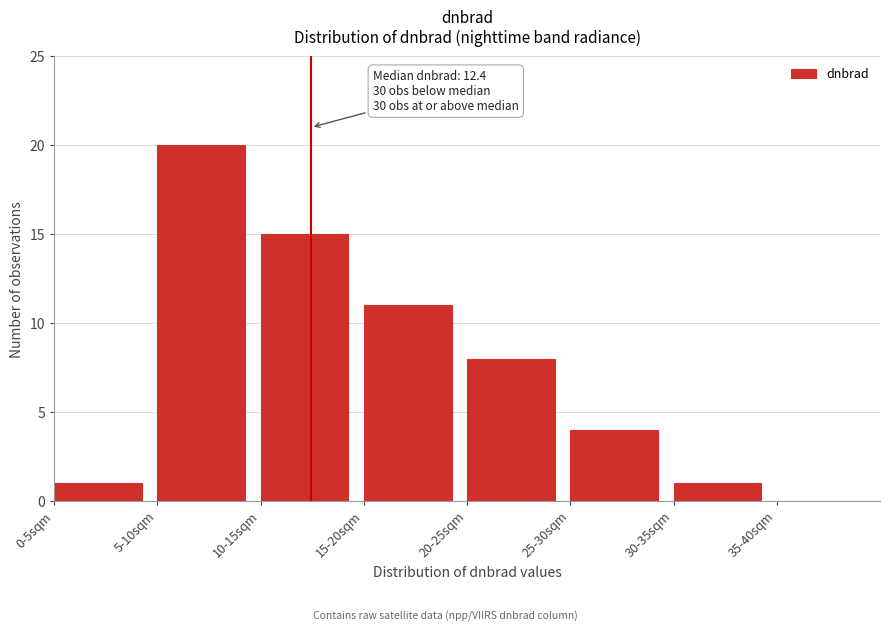

Reading left to right, extract all data points from this chart.

0-5sqm=1	5-10sqm=20	10-15sqm=15	15-20sqm=11	20-25sqm=8	25-30sqm=4	30-35sqm=1	35-40sqm=0